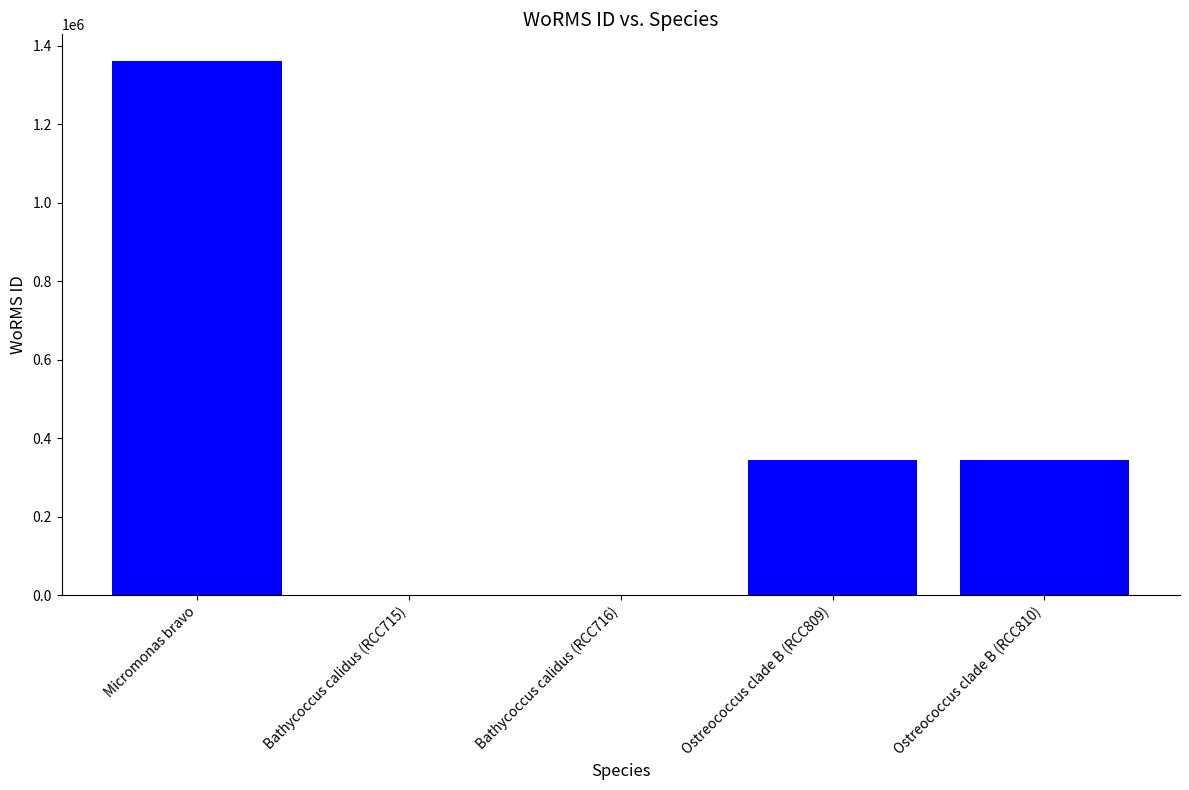

What is the sum of all values?

2052167